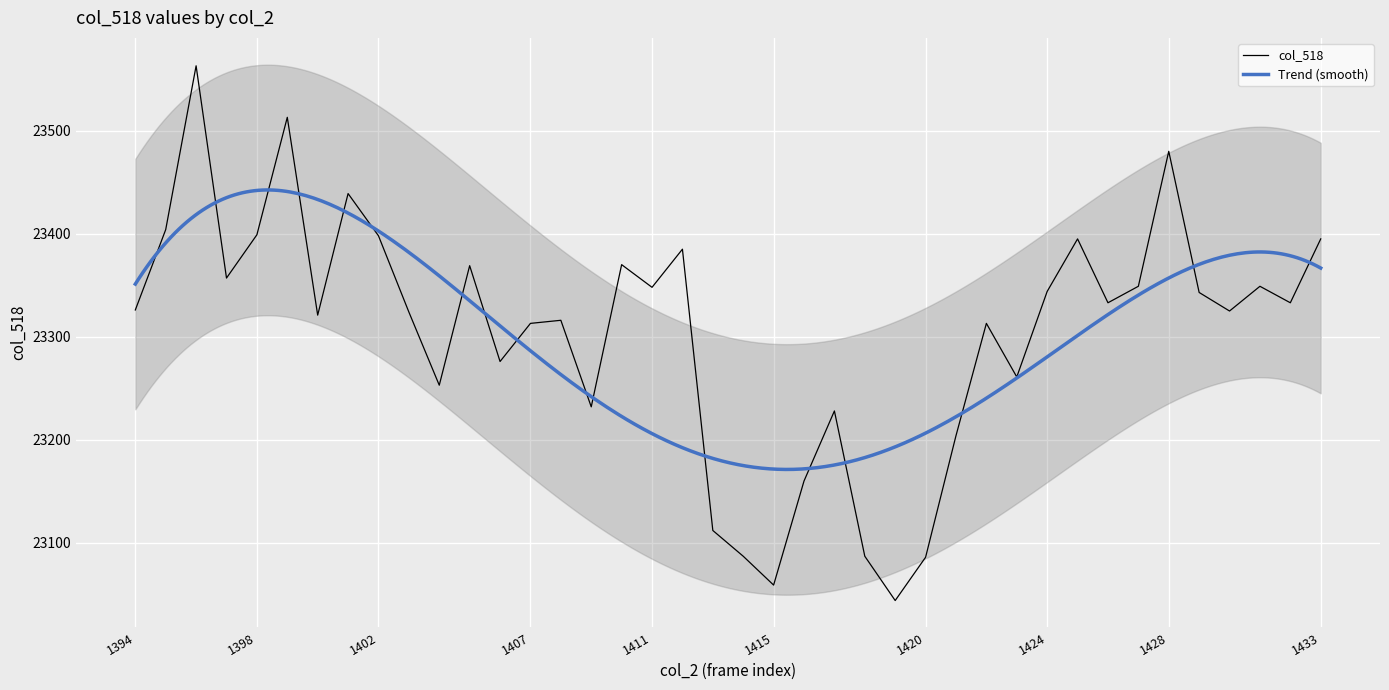

How many interior local peaks (higher than both neighbors) does the data have?

12